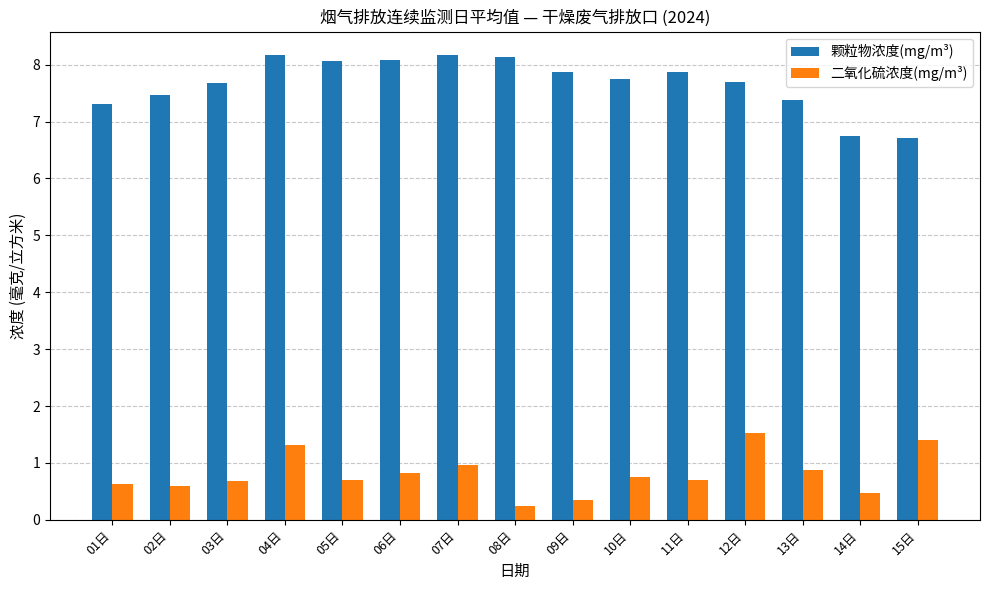

What is the label of the 12th bar from the right?

04日